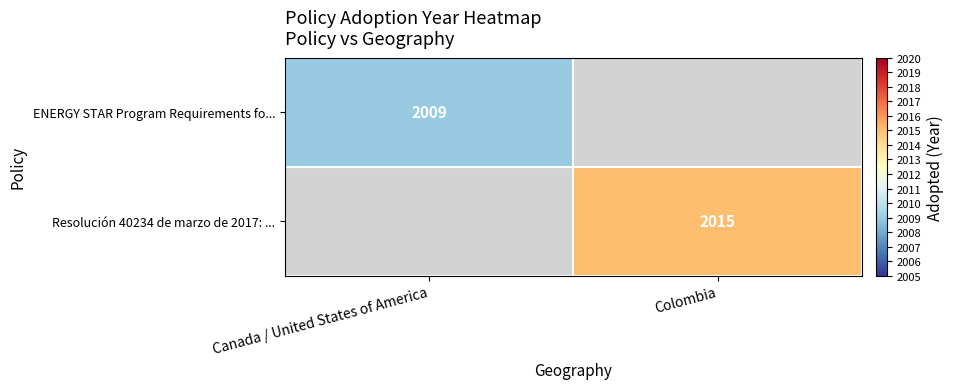

At how many categories does at least one series exceed 1133?

2